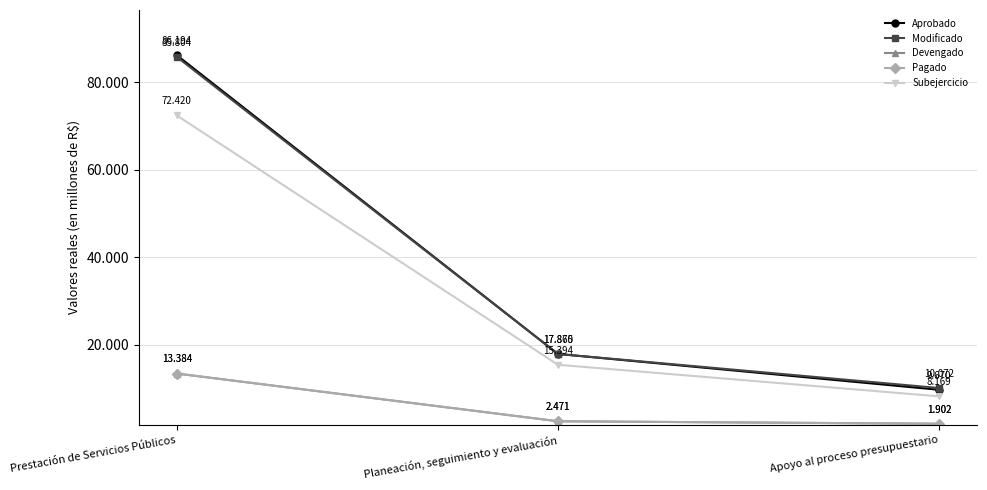

List the labels in order of Pagado value, smallest first.

Apoyo al proceso presupuestario, Planeación, seguimiento y evaluación, Prestación de Servicios Públicos